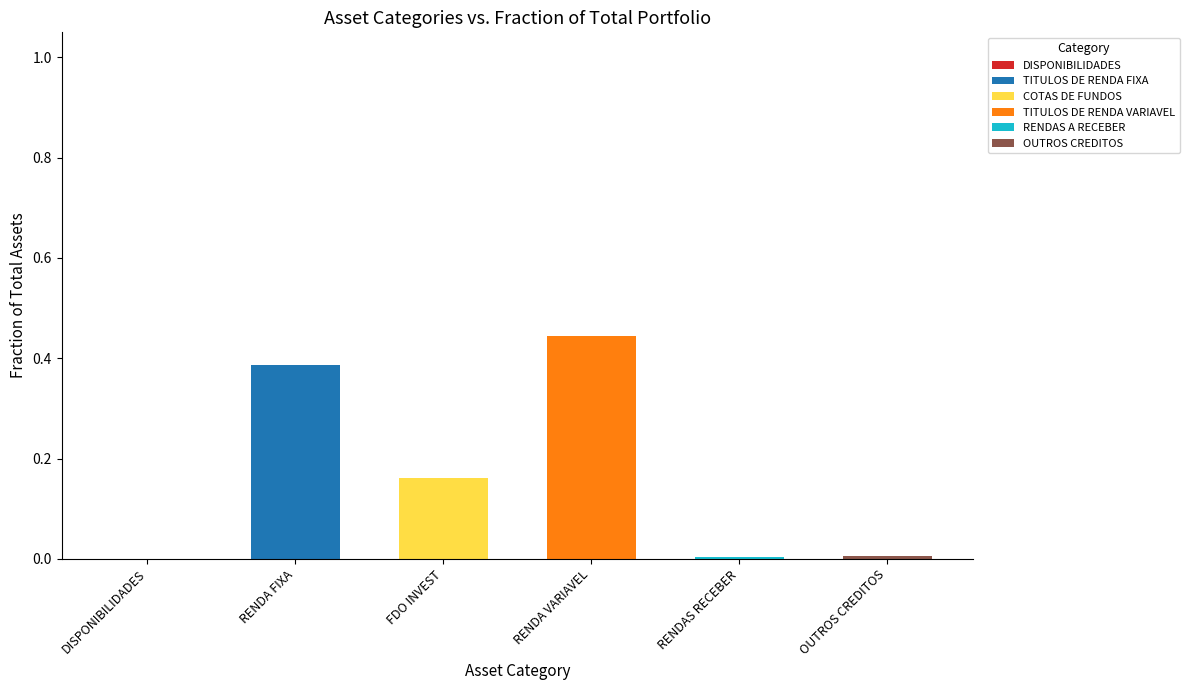

Rank the series by their maximum value, from highest to lowest.

TITULOS DE RENDA VARIAVEL, TITULOS DE RENDA FIXA, COTAS DE FUNDOS, OUTROS CREDITOS, RENDAS A RECEBER, DISPONIBILIDADES